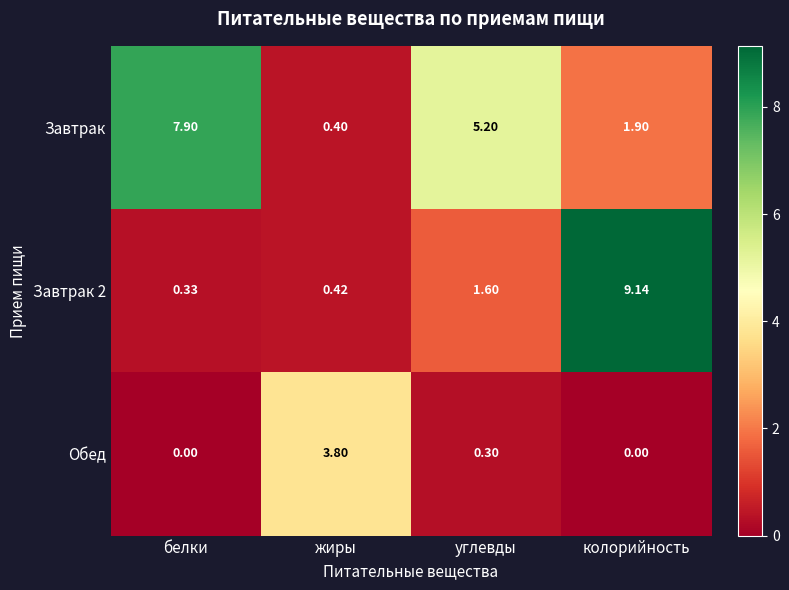

How many categories are shown in the chart?

4